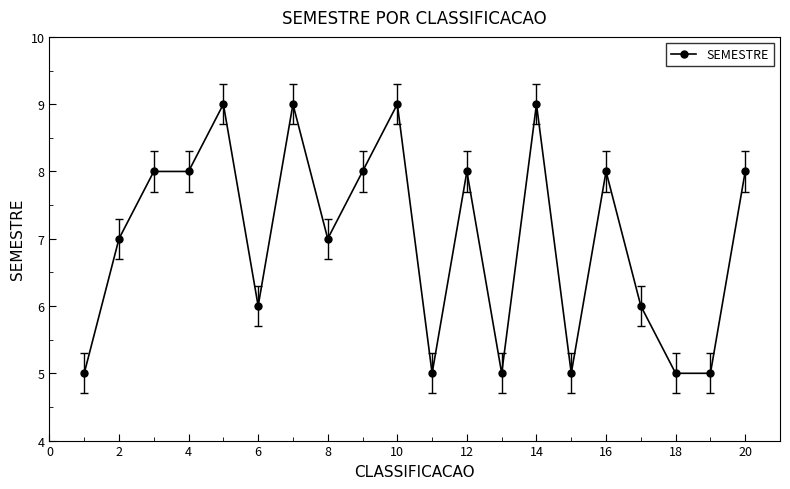

What is the difference between the maximum and minimum values?

4